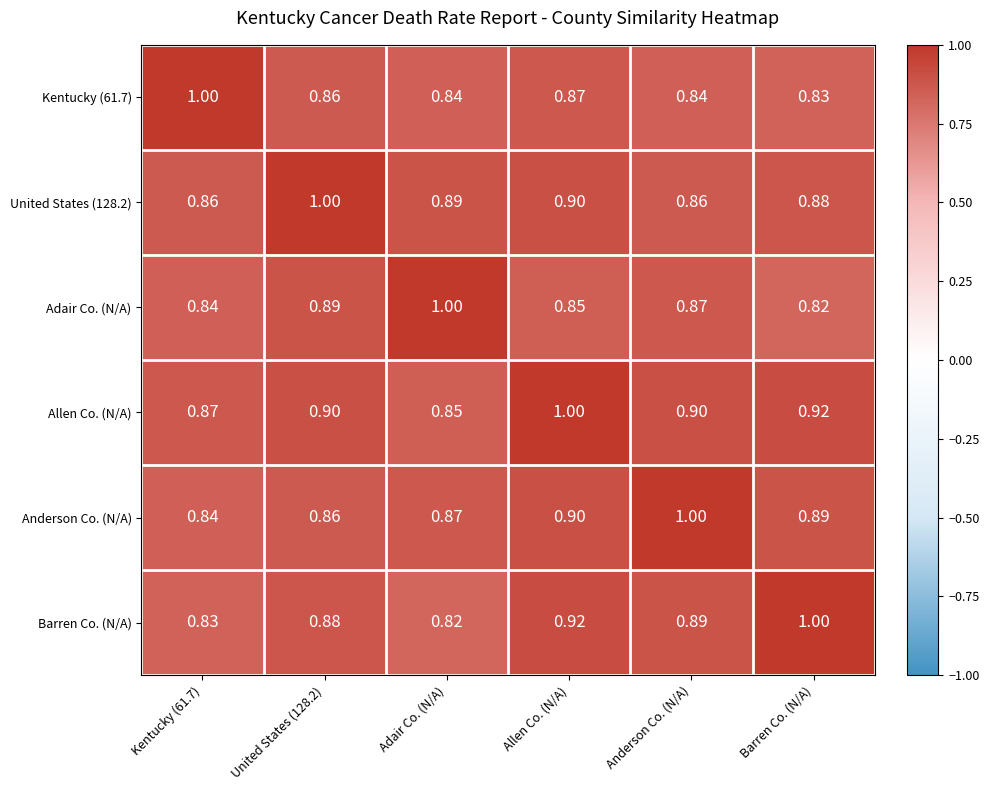

Which series has the largest total across all categories?

Allen Co. (N/A)